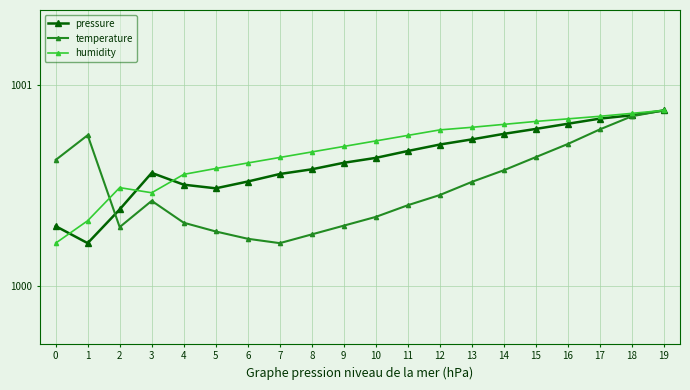

Which series has the largest total across all categories?

humidity